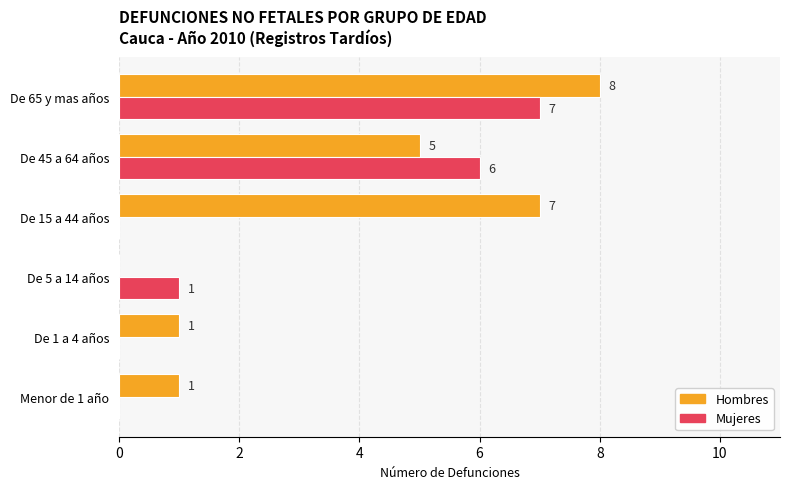

The Mujeres series shows 0 at Menor de 1 año. True or false?

True